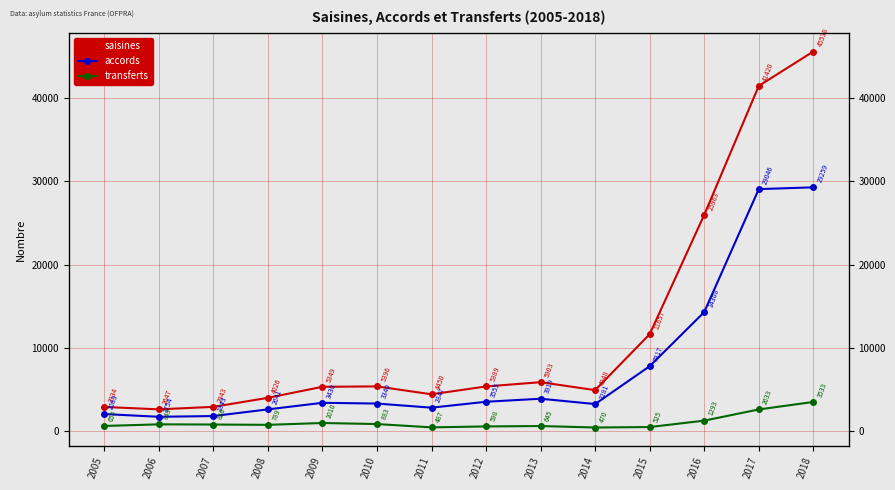

What is the sum of all saisines values?

168563